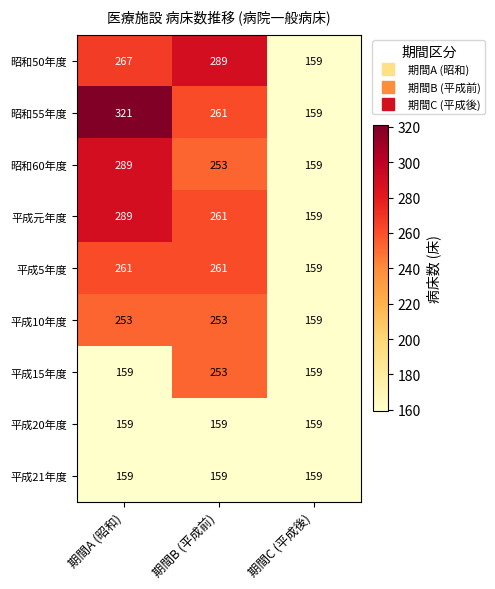

What value does the 平成20年度 series have at 期間C (平成後)?

159